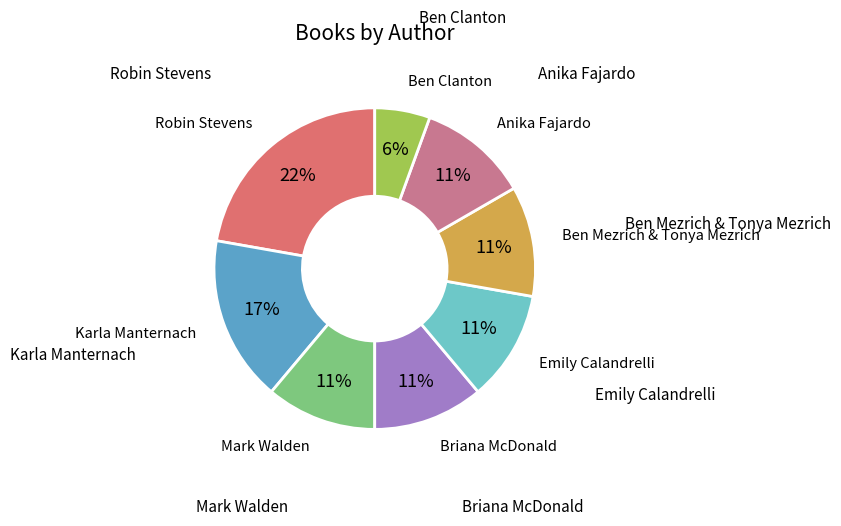

Is there a majority slice in this chart?

No